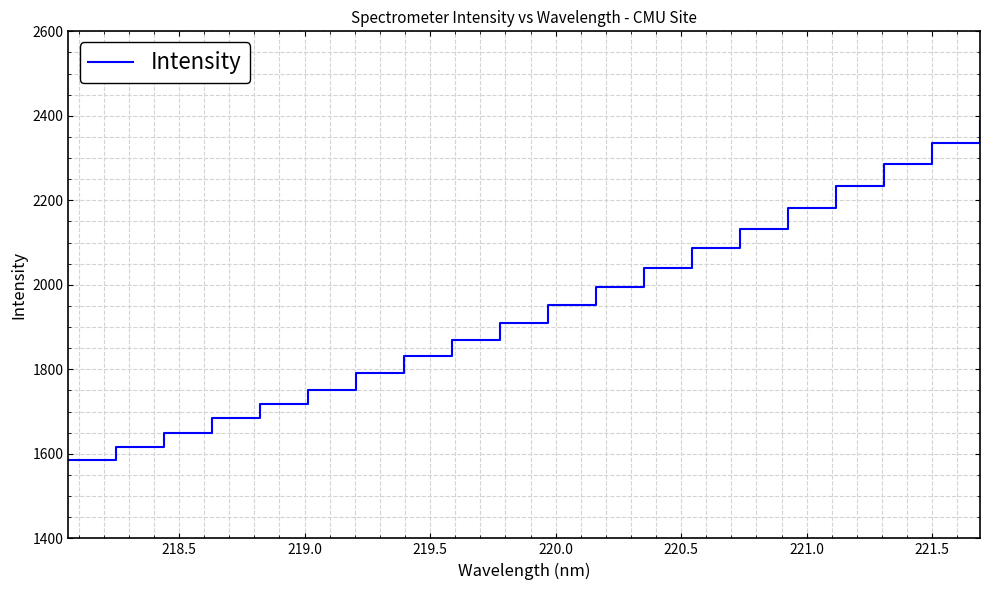

What is the smallest value displayed?

1585.9